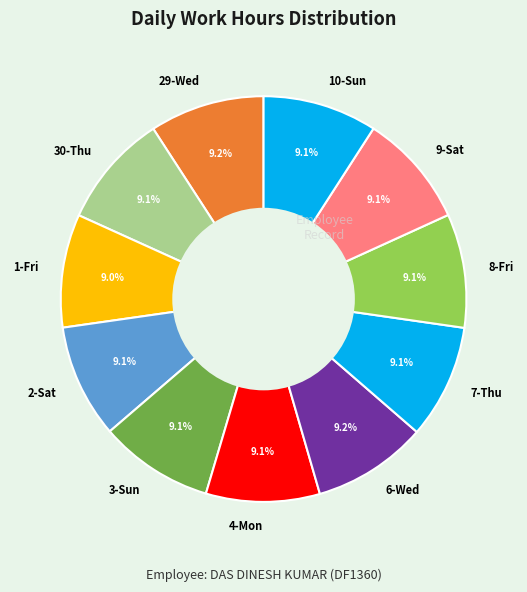

What portion of the pie excludes 4-Mon?

90.9%